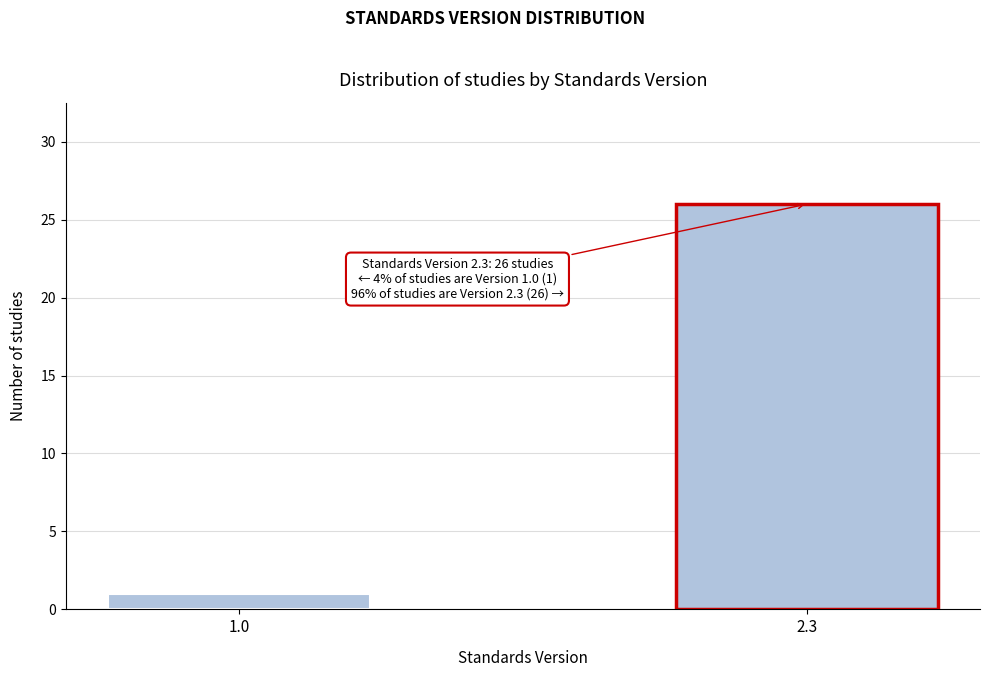

Reading left to right, list all the values displayed in this chart.

1	26